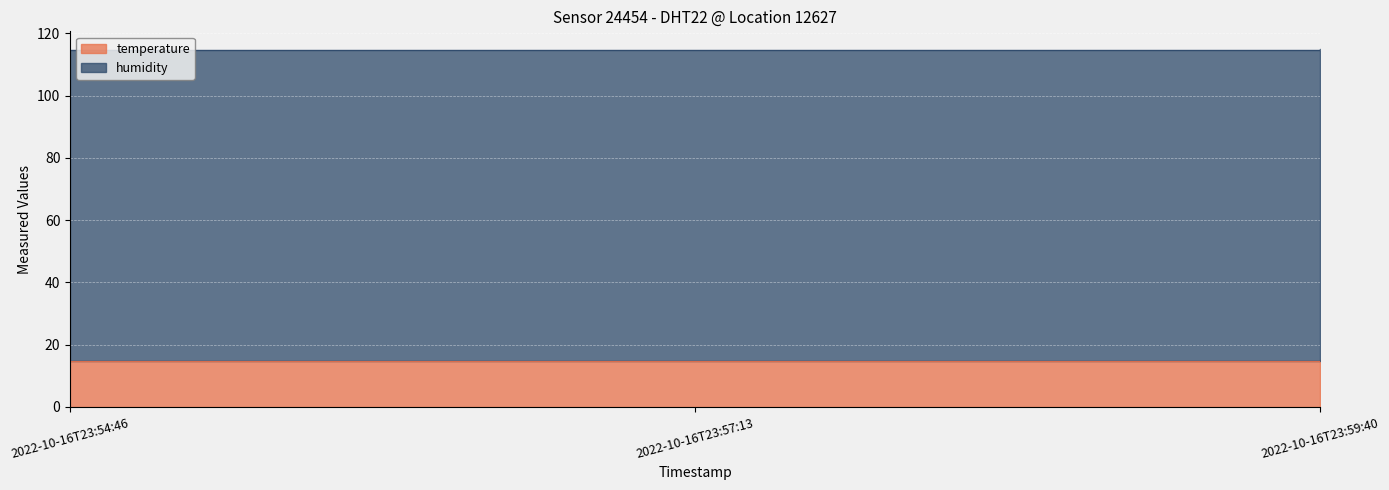

Which label corresponds to the largest value in the chart?

2022-10-16T23:59:40